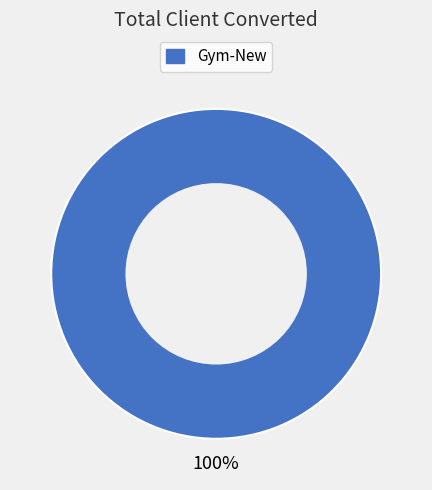

Is there a majority slice in this chart?

Yes